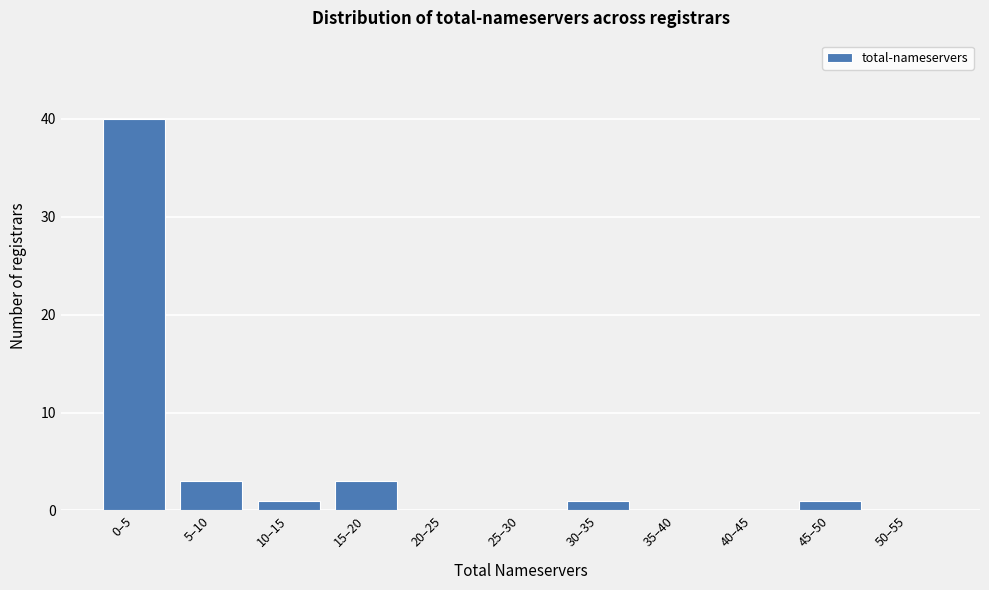

Reading left to right, extract all data points from this chart.

0–5=40	5–10=3	10–15=1	15–20=3	20–25=0	25–30=0	30–35=1	35–40=0	40–45=0	45–50=1	50–55=0